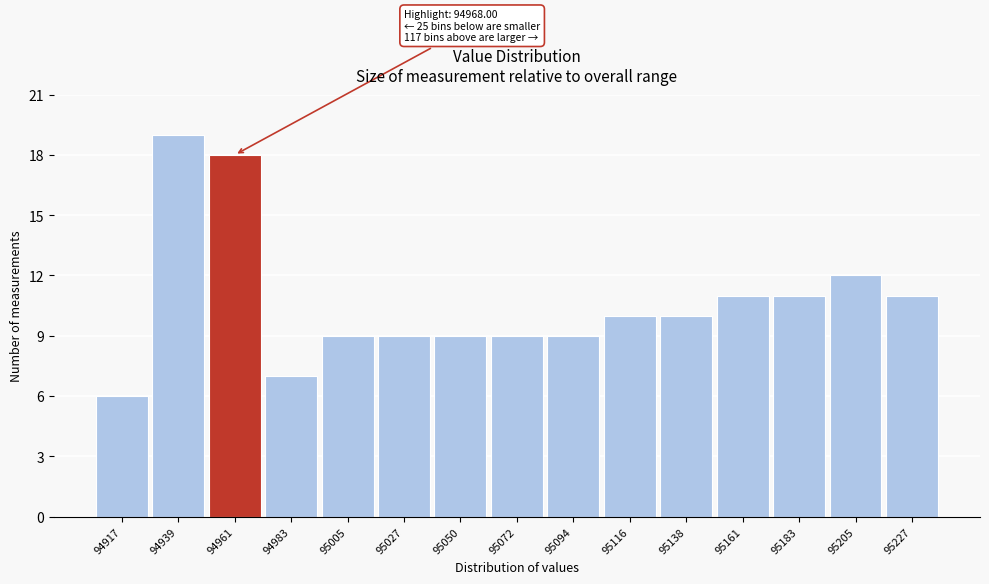

Reading left to right, extract all data points from this chart.

6	19	18	7	9	9	9	9	9	10	10	11	11	12	11